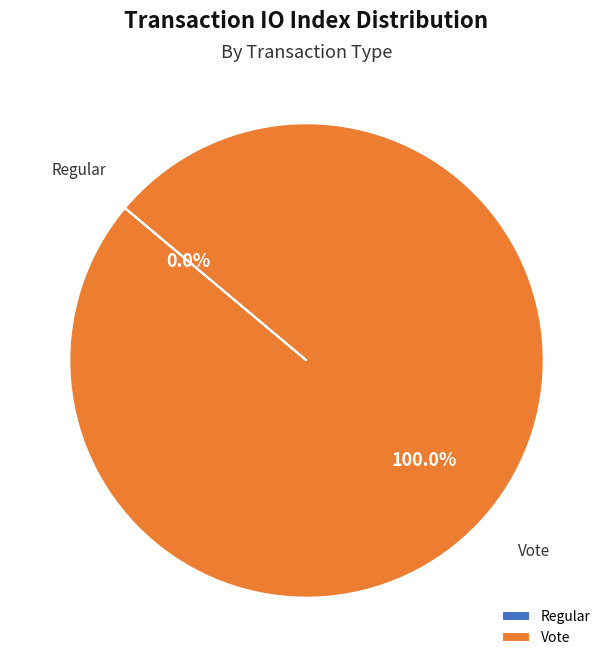

What percentage is the Vote slice, to the nearest percent?

100%